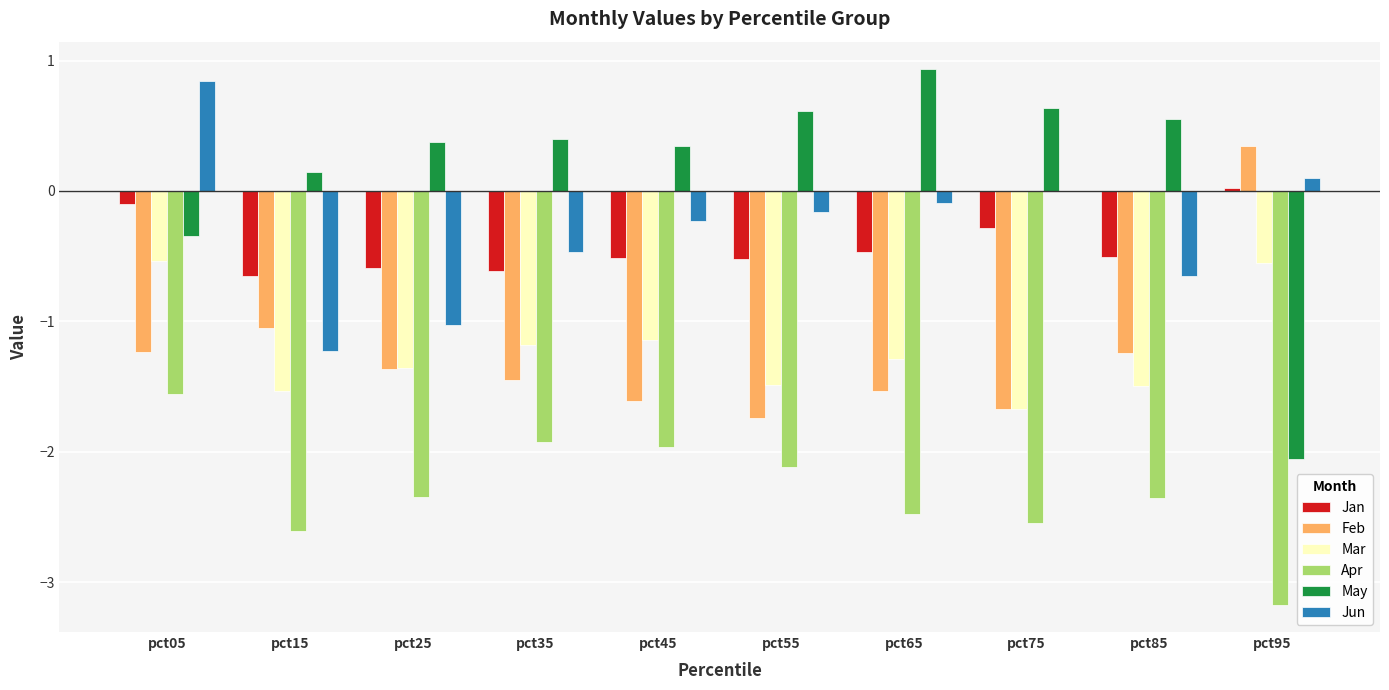

Is the value of Apr at pct35 greater than the value of Jan at pct65?

No